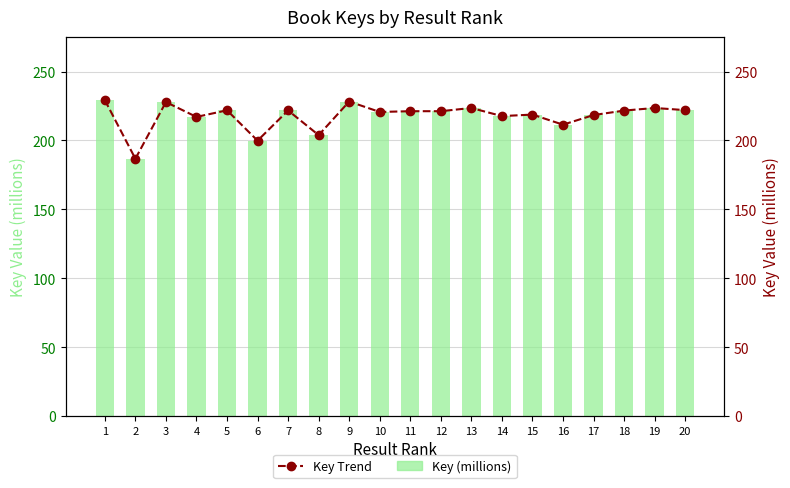

The value of Key Trend at 14 is 217.6. True or false?

True